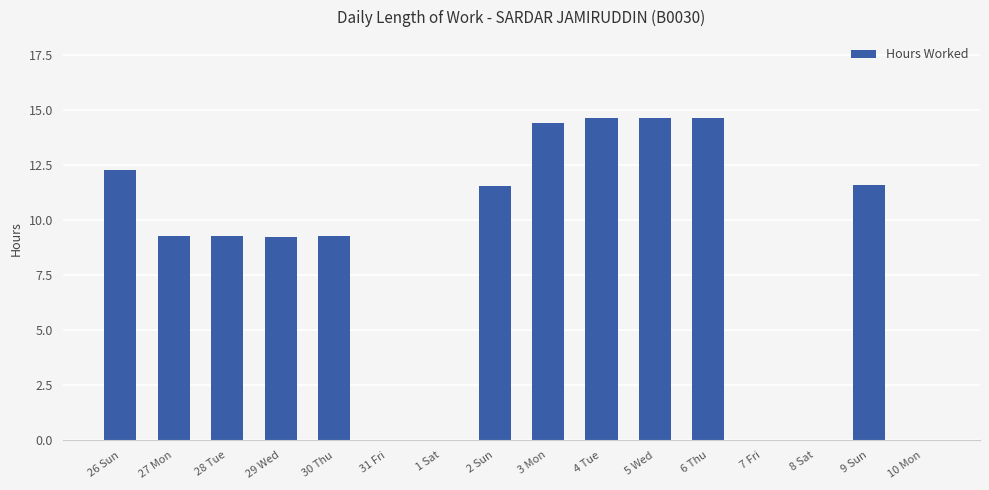

What is the change in value from 30 Thu to 4 Tue?

+5.4